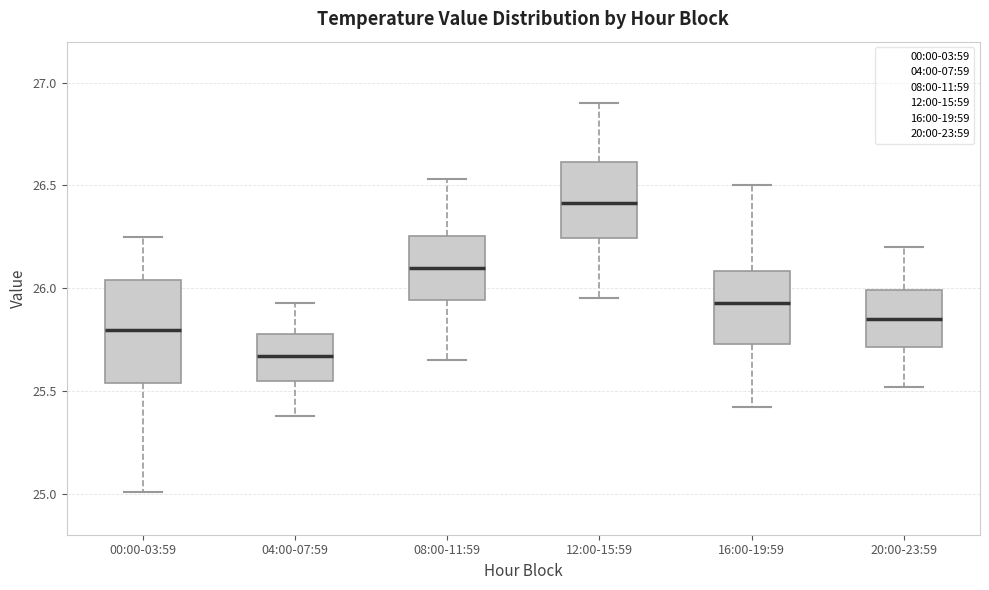

Reading left to right, transcribe this box plot: for each box, give where its median line is, the range the box spans, and where its two whiskers end, as read against the y-axis. The values are not printed on the chart, so give them approximately, as read against the axis.

00:00-03:59: median 25.80, box 25.55 to 26.05, whiskers 25.00 to 26.25
04:00-07:59: median 25.65, box 25.55 to 25.80, whiskers 25.40 to 25.95
08:00-11:59: median 26.10, box 25.95 to 26.25, whiskers 25.65 to 26.55
12:00-15:59: median 26.40, box 26.25 to 26.60, whiskers 25.95 to 26.90
16:00-19:59: median 25.95, box 25.75 to 26.10, whiskers 25.40 to 26.50
20:00-23:59: median 25.85, box 25.70 to 26.00, whiskers 25.50 to 26.20